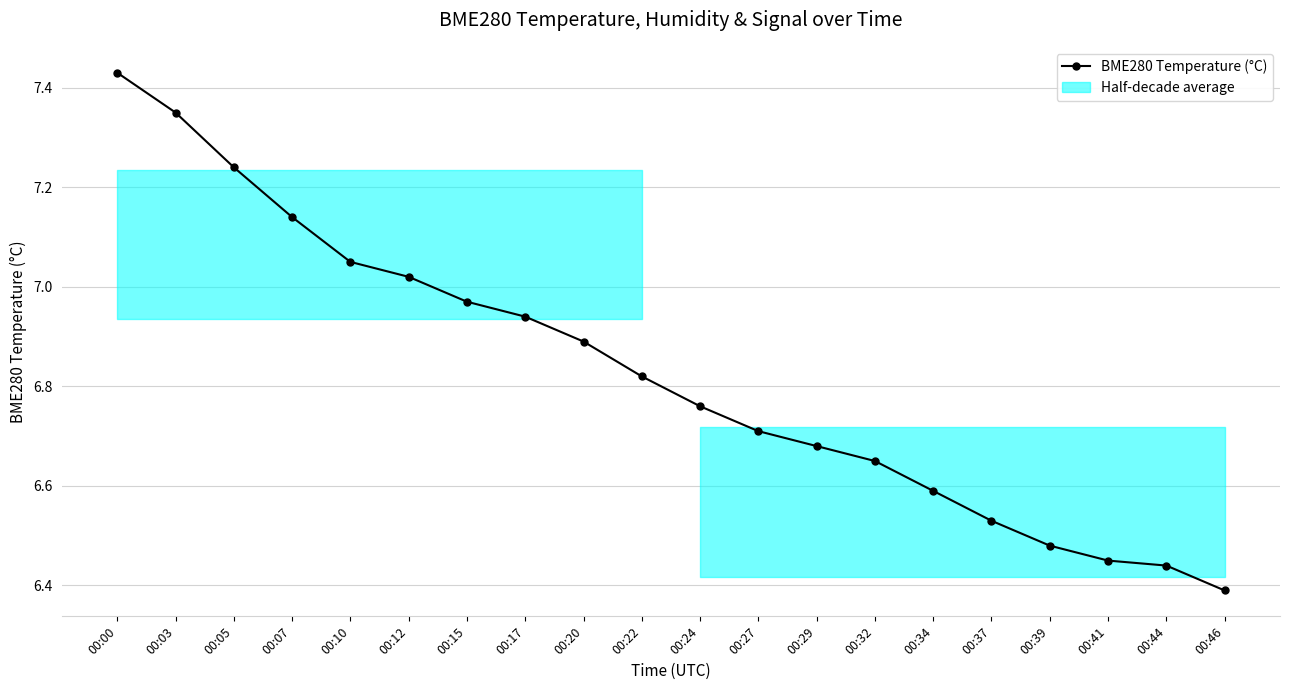

Rank the categories by value from highest to lowest.

00:00, 00:03, 00:05, 00:07, 00:10, 00:12, 00:15, 00:17, 00:20, 00:22, 00:24, 00:27, 00:29, 00:32, 00:34, 00:37, 00:39, 00:41, 00:44, 00:46